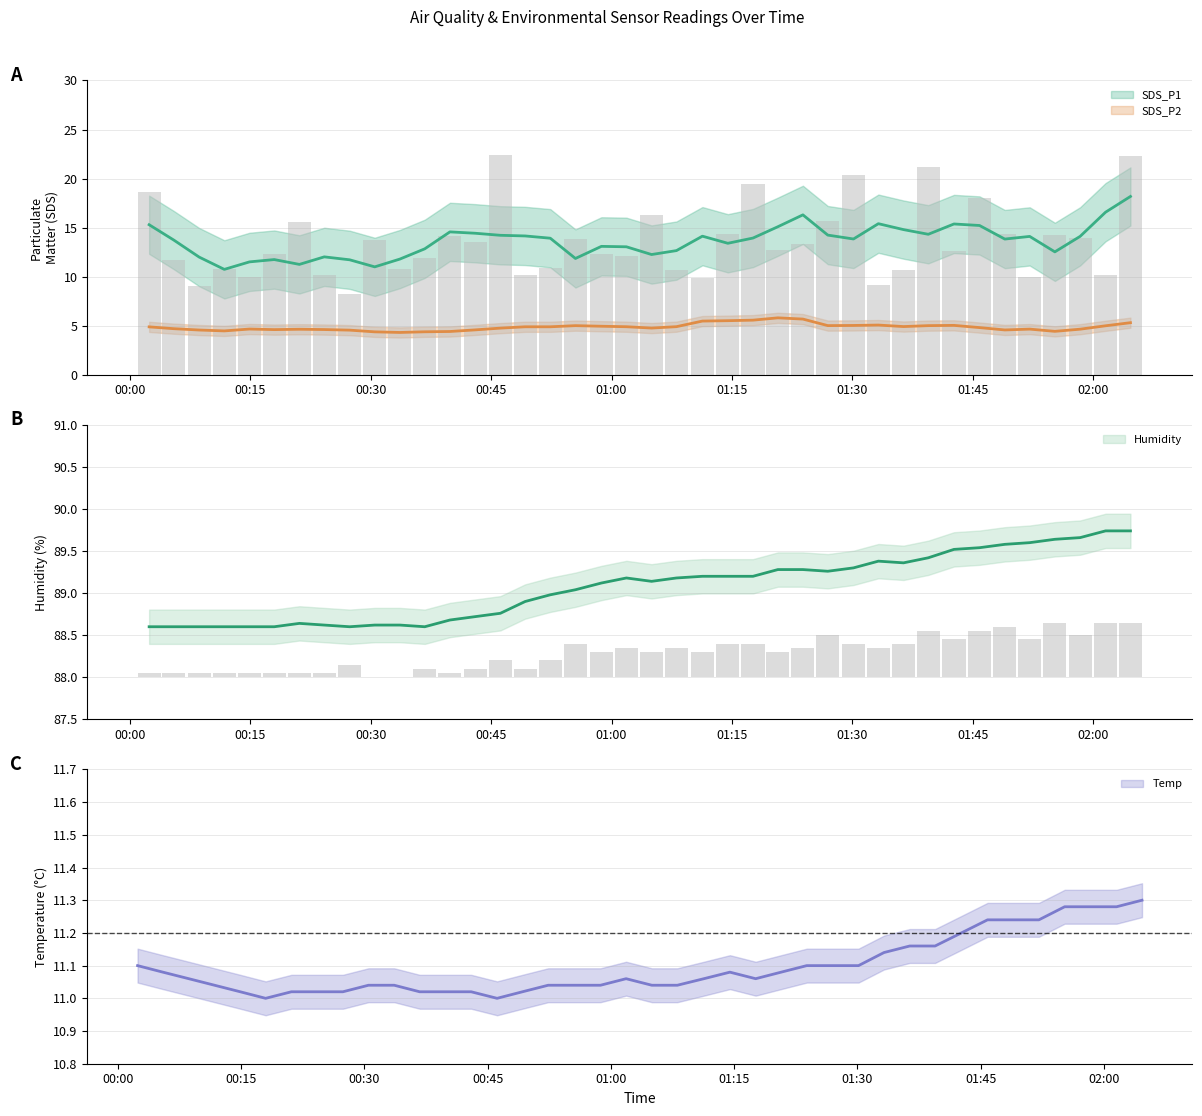

At which label is SDS_P1 closest to 15?

01:30